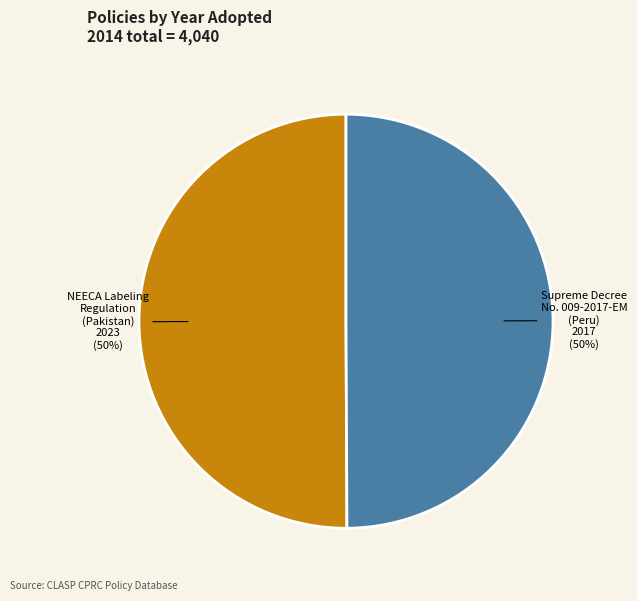

To the nearest percent, what is the average slice percentage?

50%